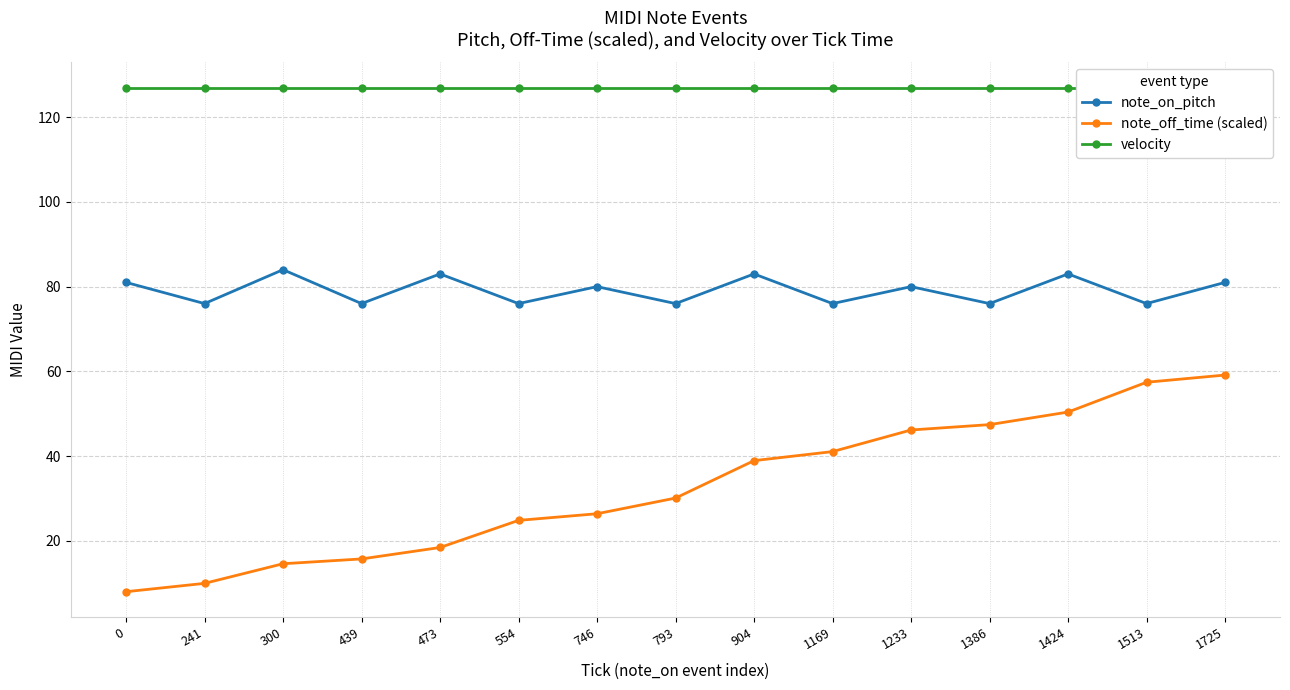

What is the total value across all series at 241?

213.0